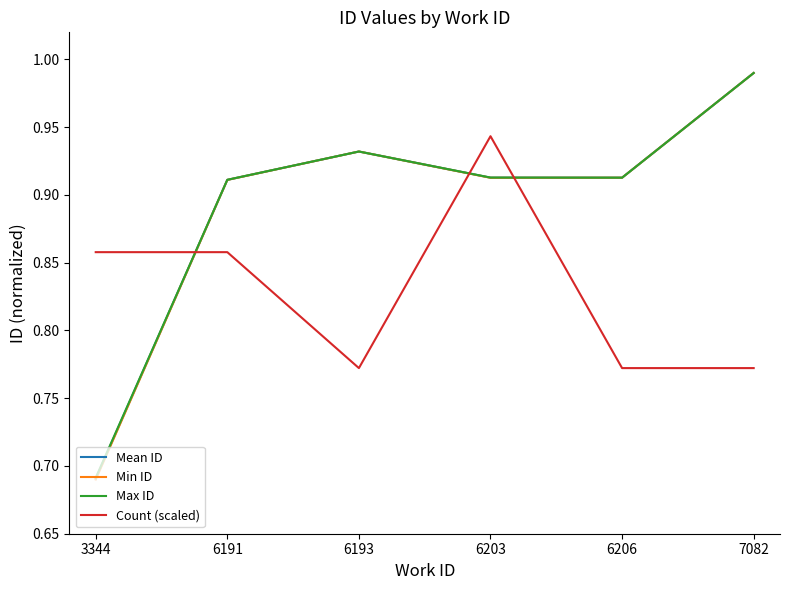

What is the sum of the Count (scaled) values at 6191 and 6193?

1.6